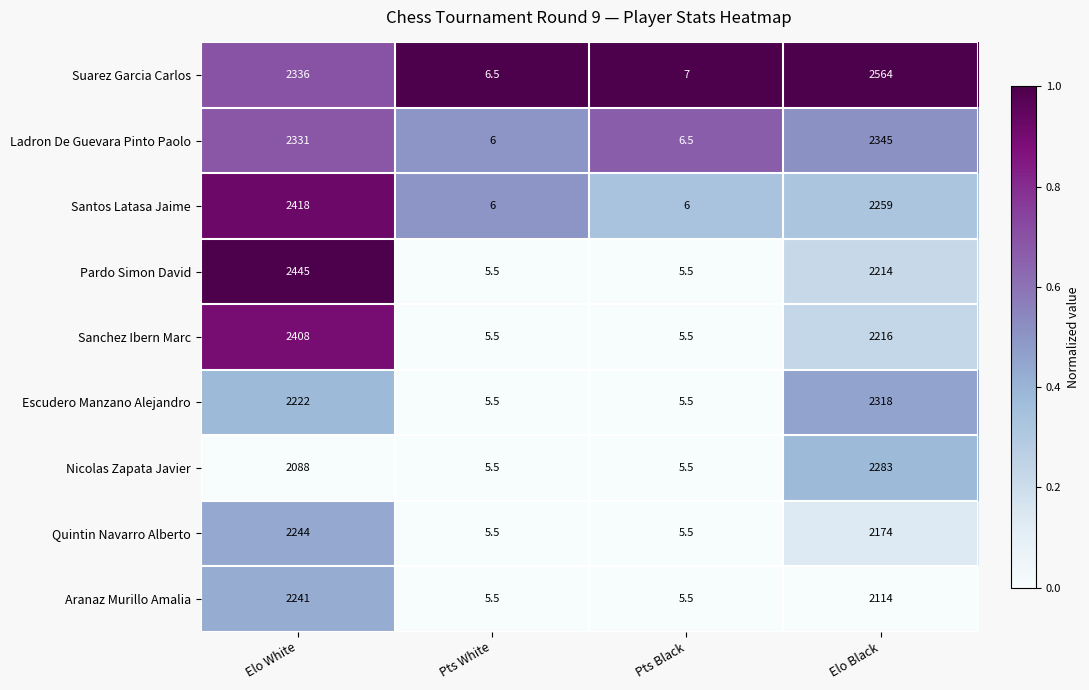

The Escudero Manzano Alejandro series shows 5.5 at Pts White. True or false?

True